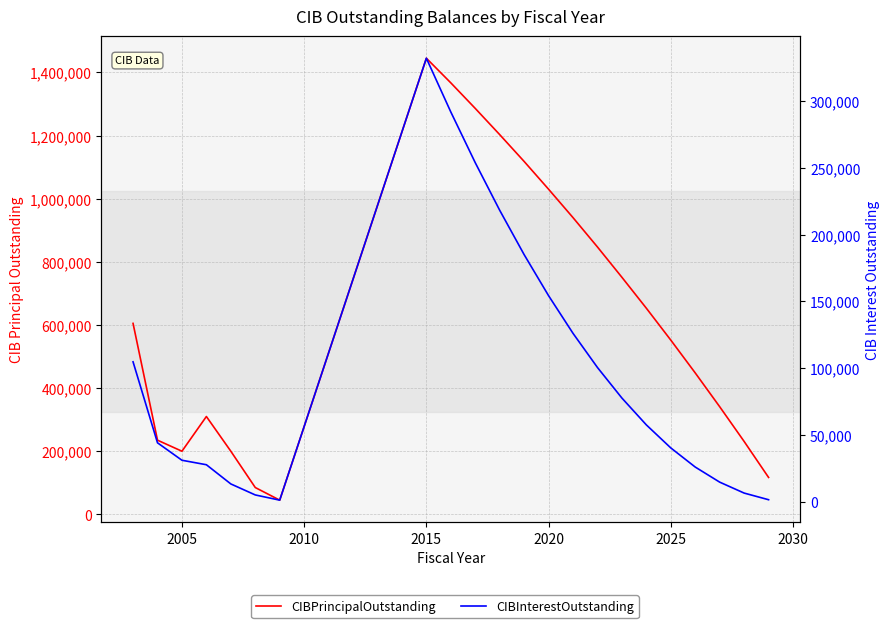

True or false: CIBInterestOutstanding and CIBPrincipalOutstanding intersect in this chart.

False